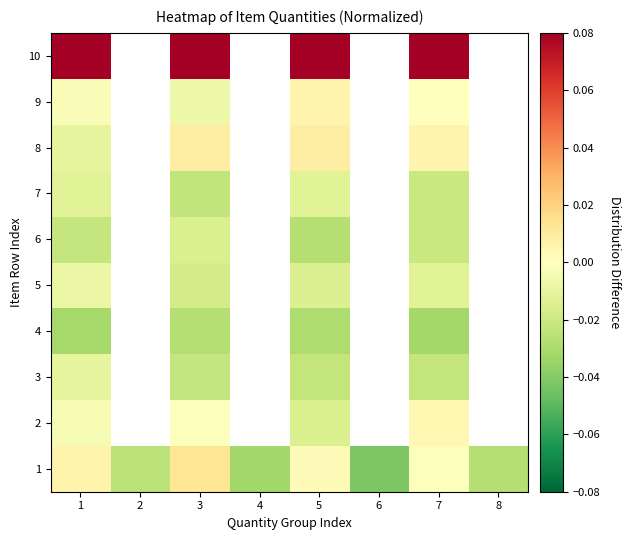

How many values in the 6 series are below 0?

4